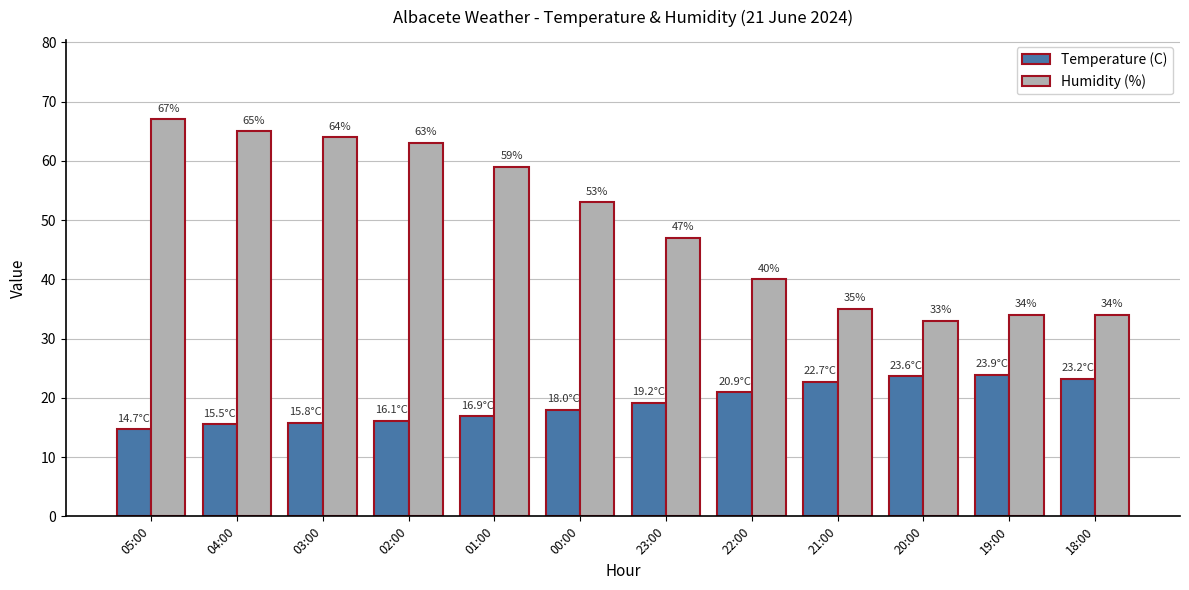

What is the average value of the Humidity (%) series?

49.5